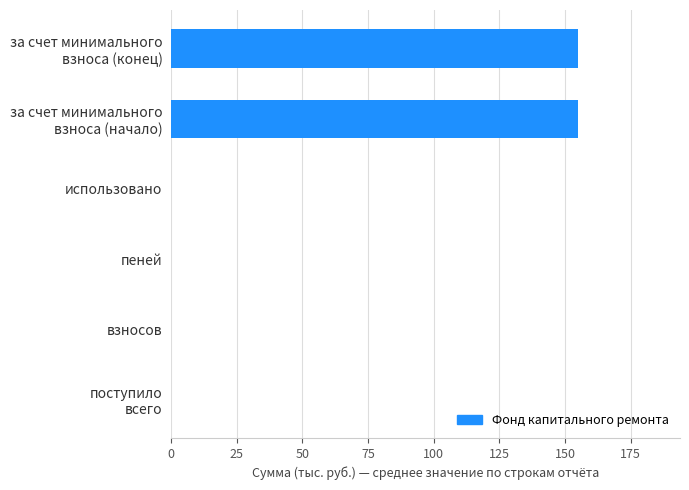

How many series are shown in this chart?

1